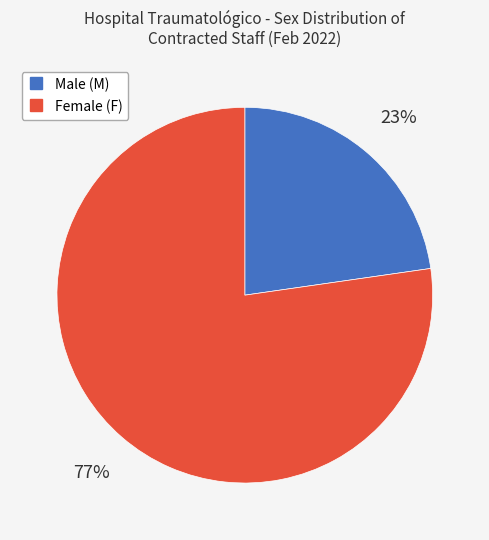

How many slices are in this pie chart?

2